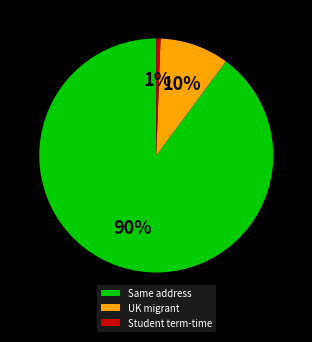

To the nearest percent, what is the combined percentage of UK migrant and Same address?

99%